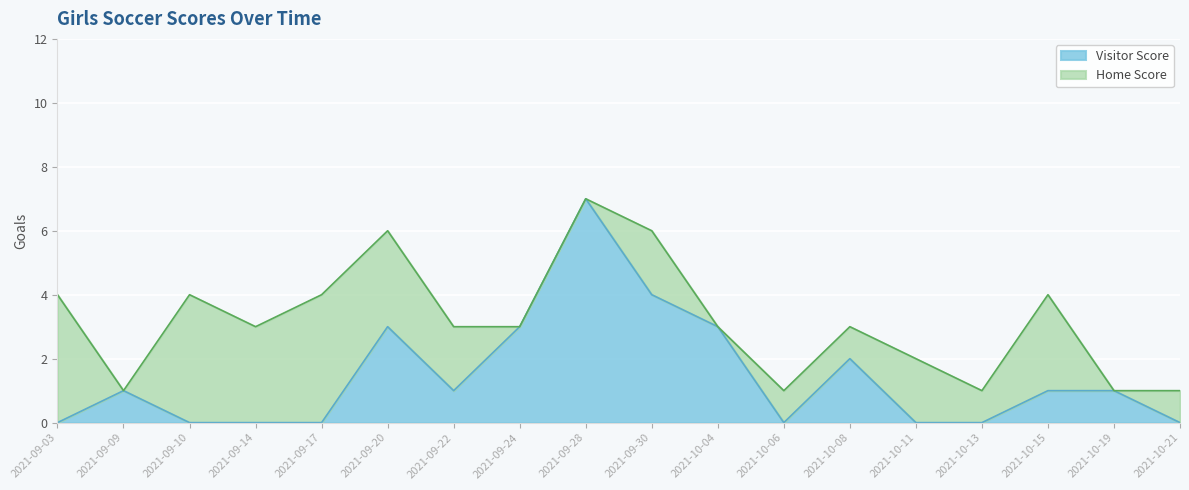

How many values are above zero?

10